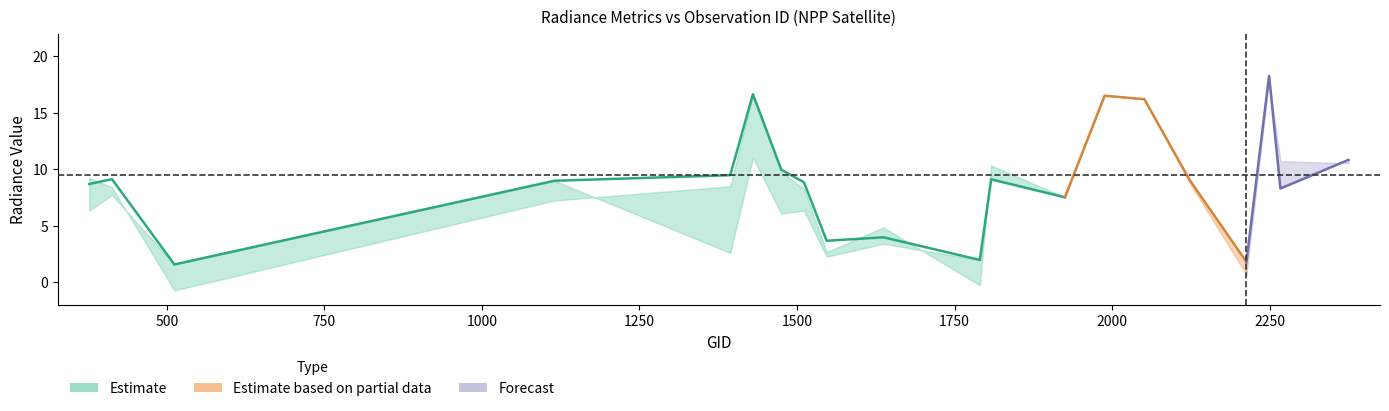

Does the chart have visible grid lines?

No